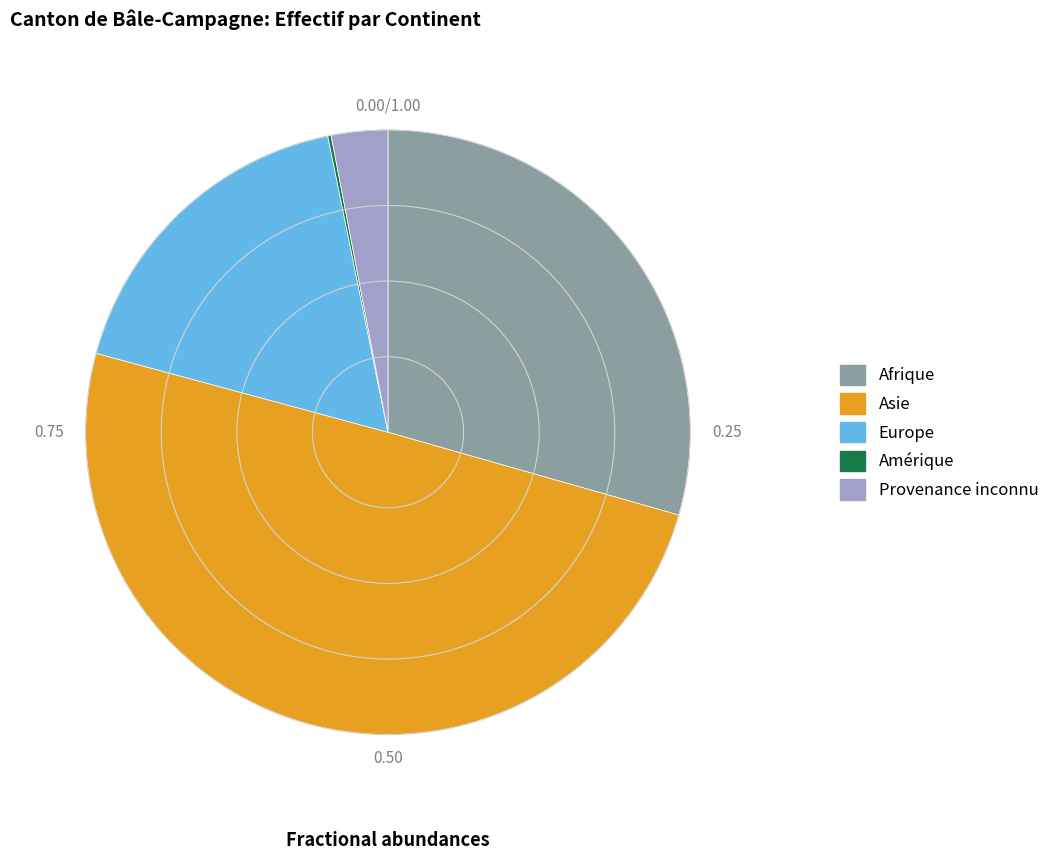

Which has a higher value, Afrique or Asie?

Asie